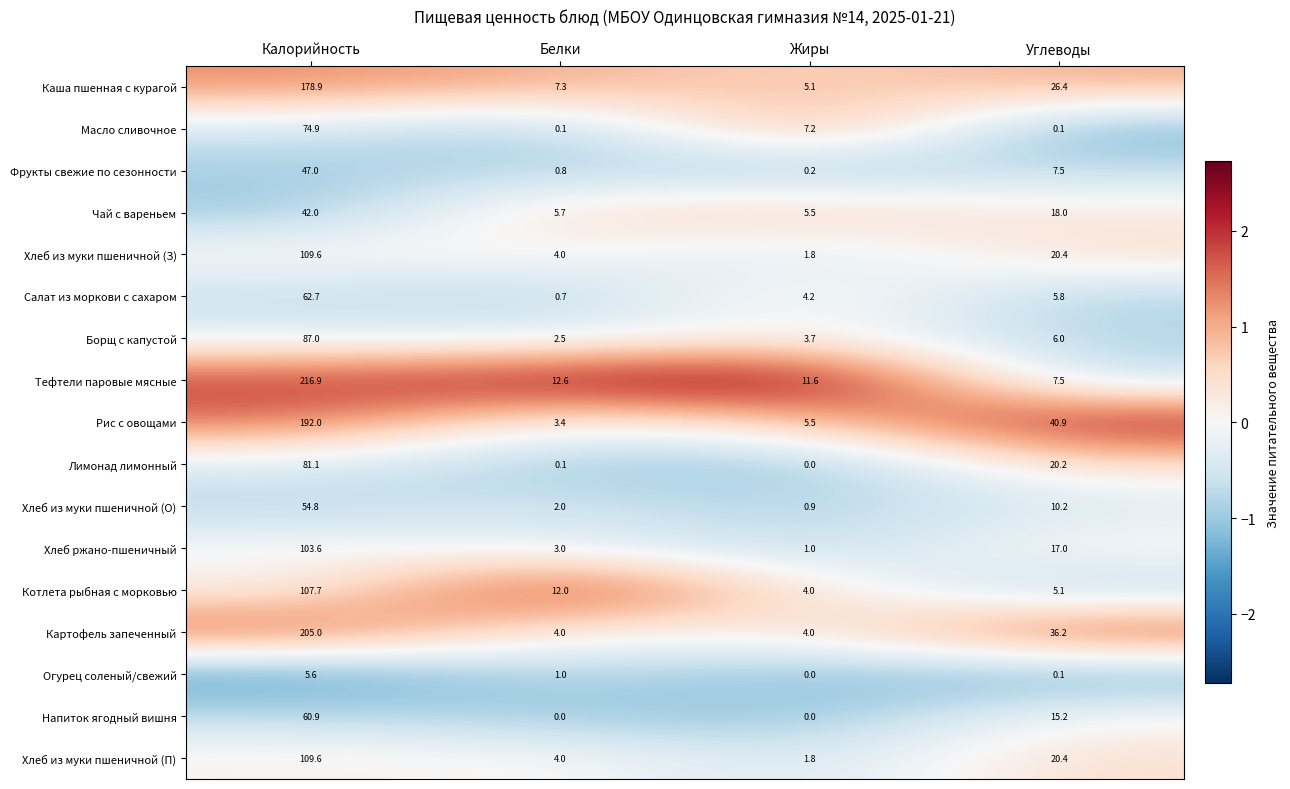

Is the value of Фрукты свежие по сезонности at Углеводы greater than the value of Борщ с капустой at Углеводы?

Yes